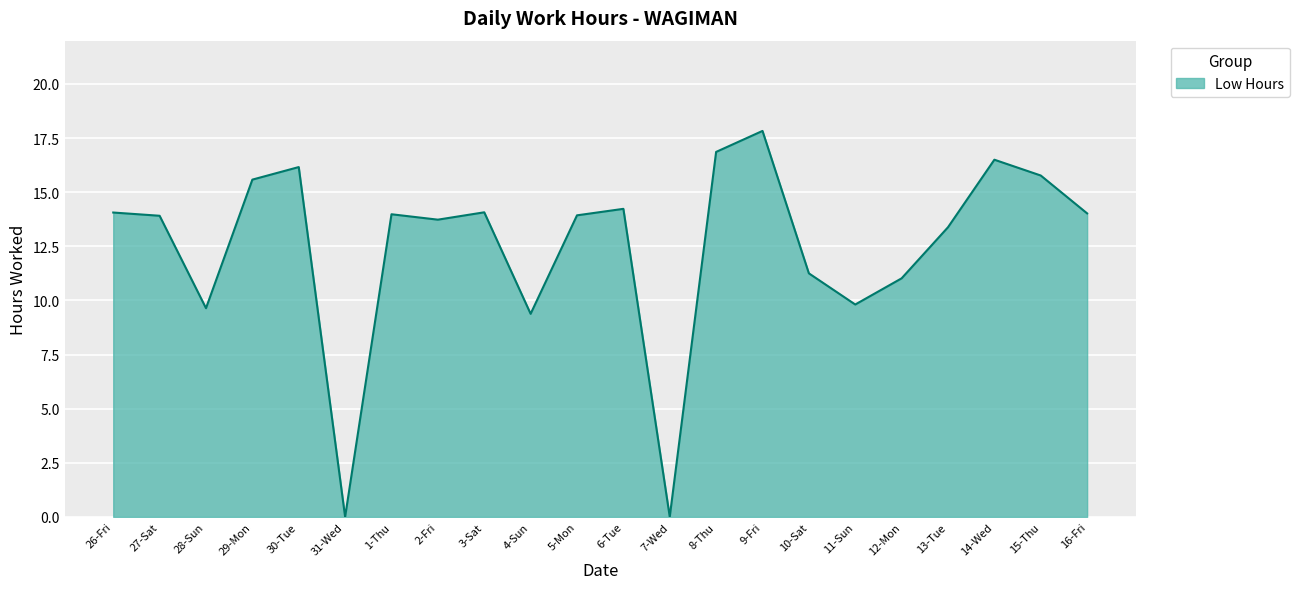

What is the change in value from 28-Sun to 15-Thu?

+6.1